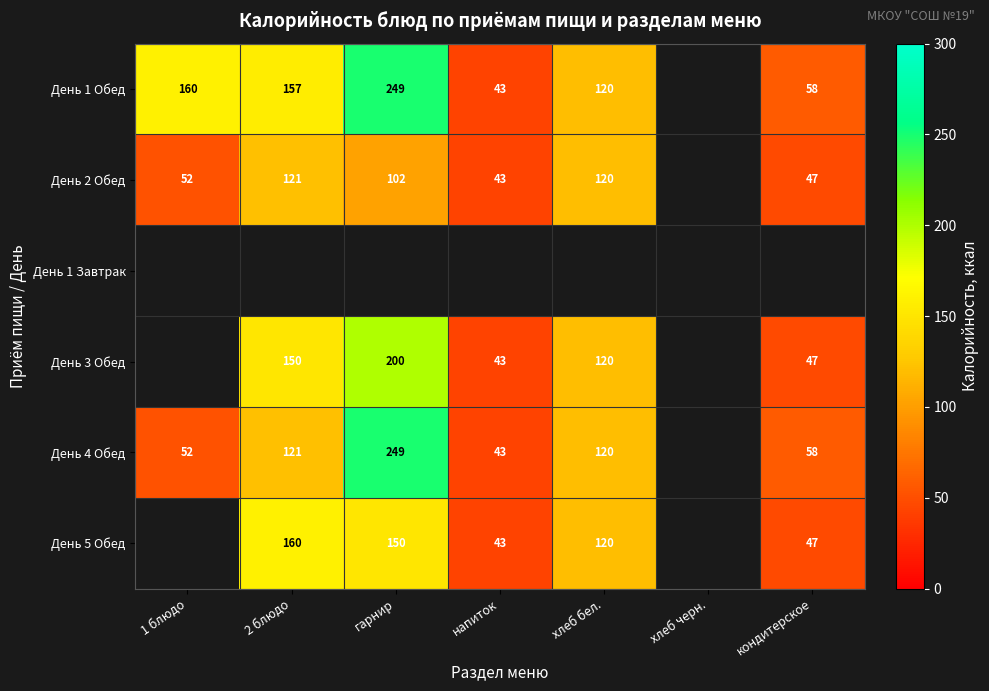

How many categories are shown in the chart?

7